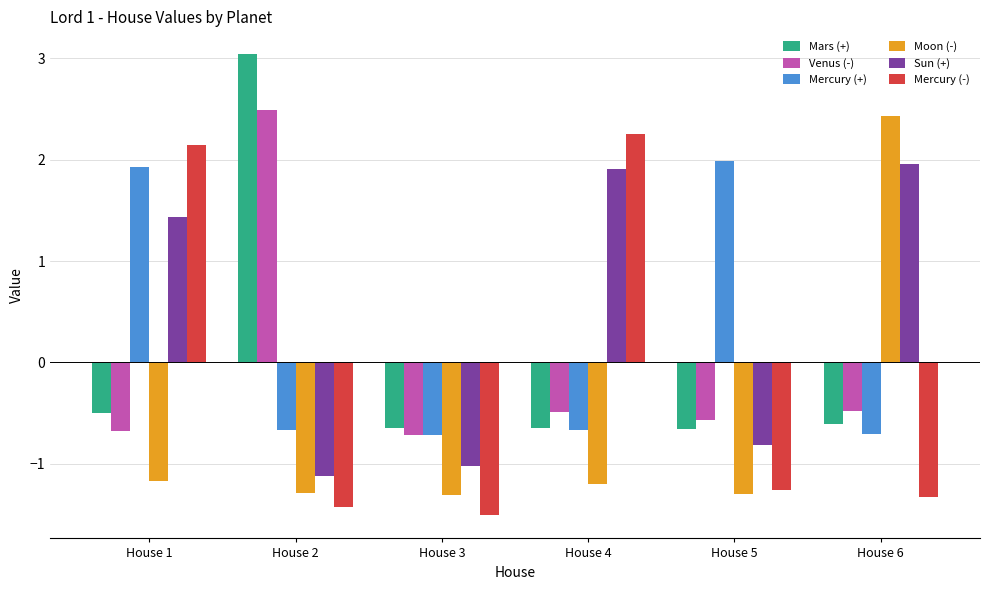

Which series has the largest total across all categories?

Sun (+)